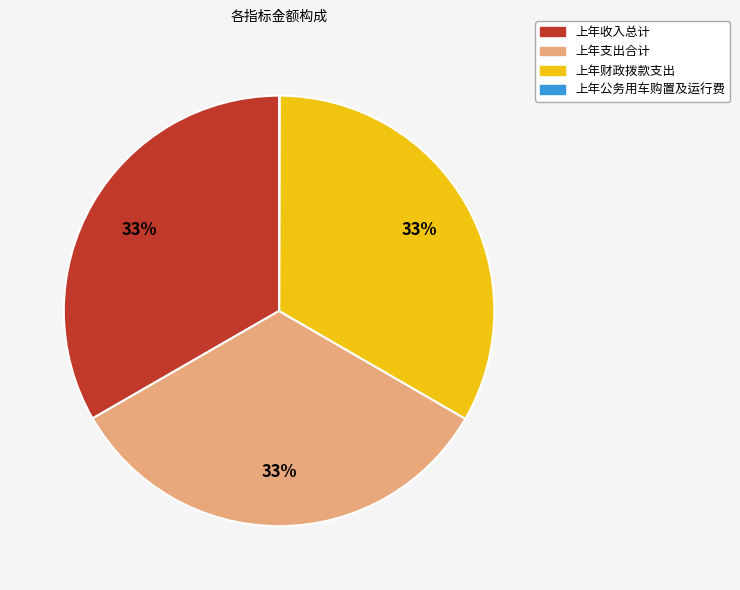

Is there a majority slice in this chart?

No